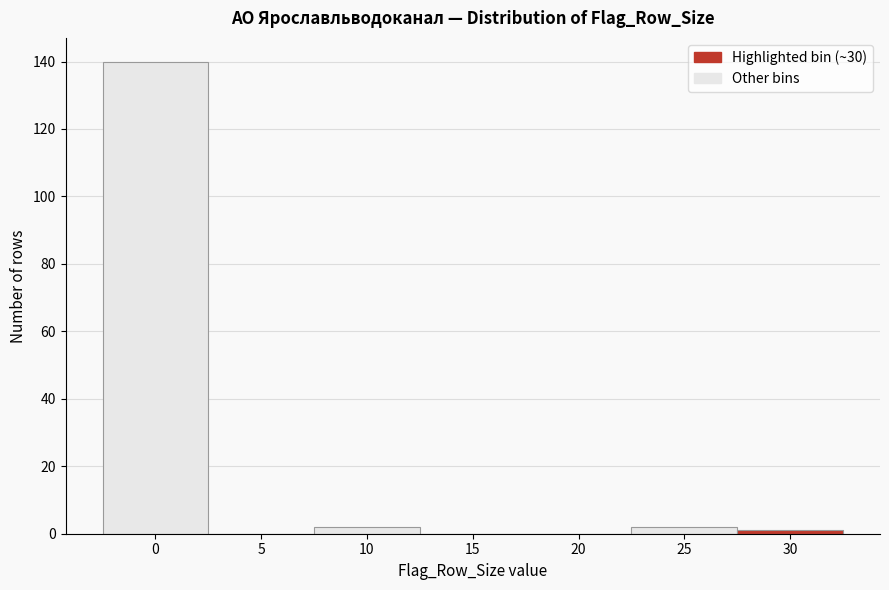

Reading left to right, transcribe all the data shown in this chart.

0=140	5=0	10=2	15=0	20=0	25=2	30=1